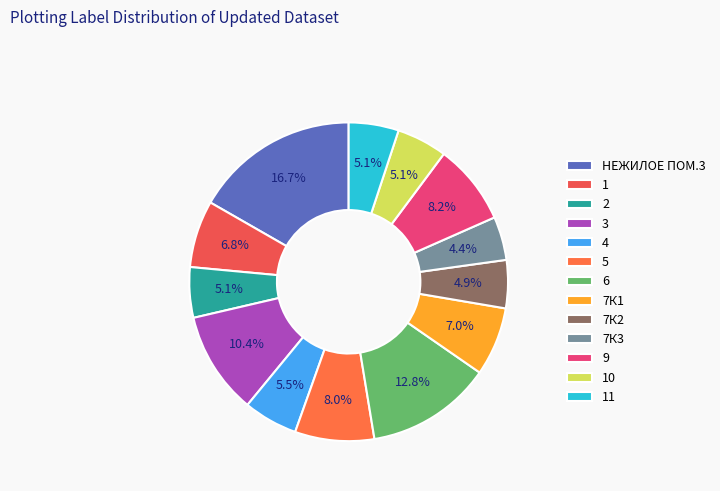

How many slices are in this pie chart?

13